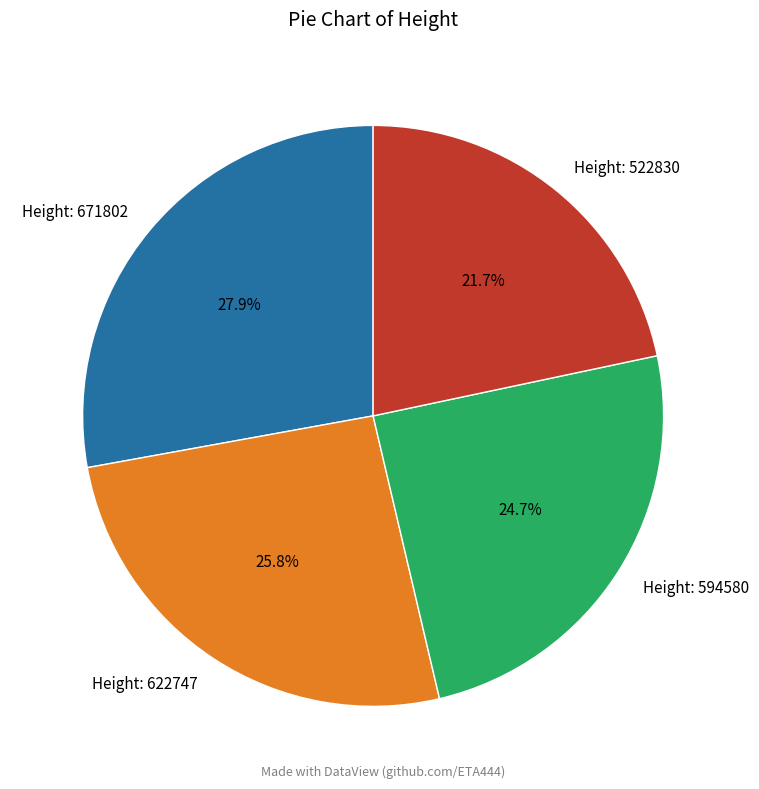

Does Height: 594580 represent more than half of the total?

No